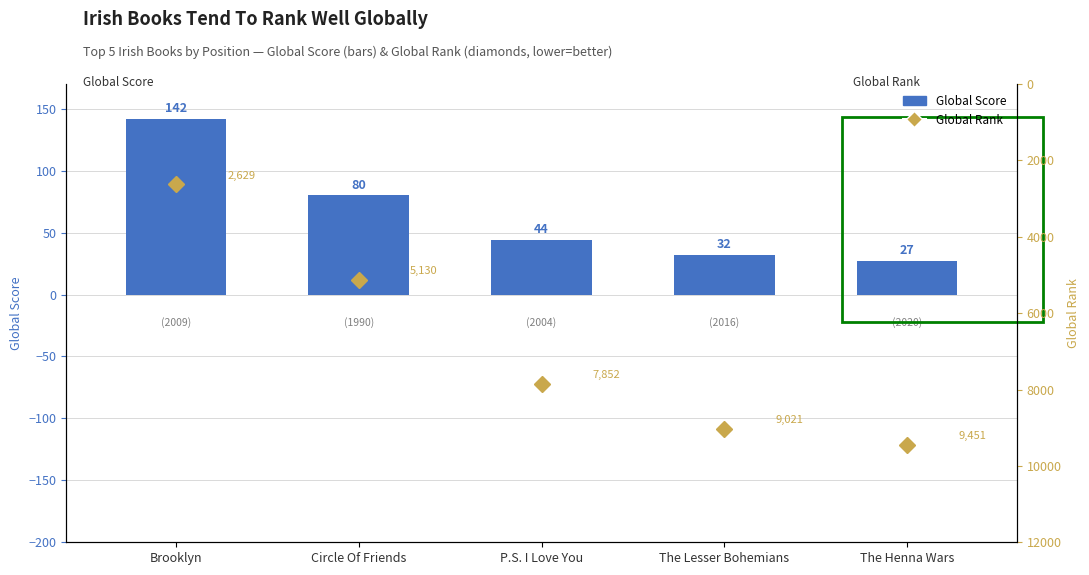

At which label does Global Score reach its minimum?

The Henna Wars